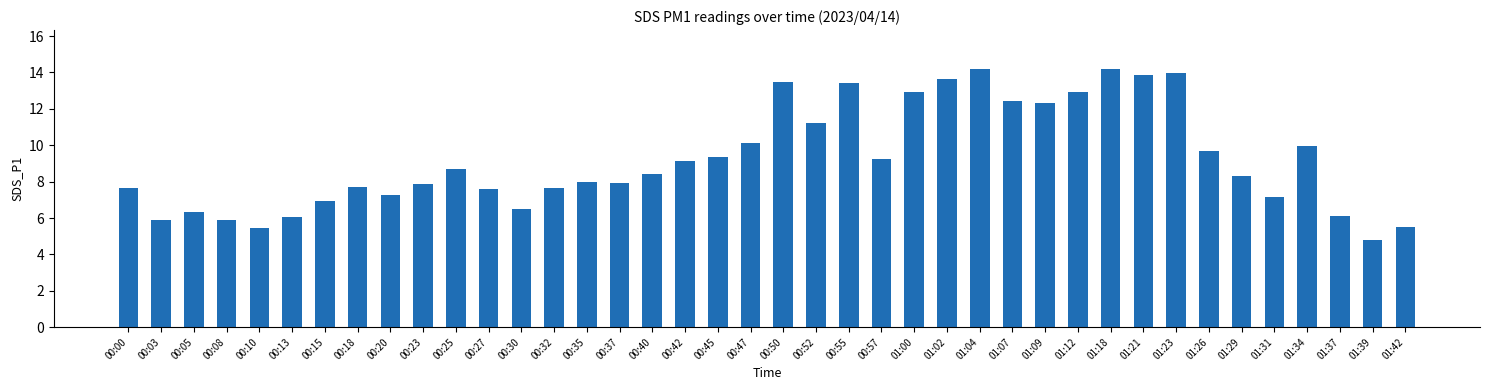

What is the change in value from 00:18 to 01:34?

+2.3